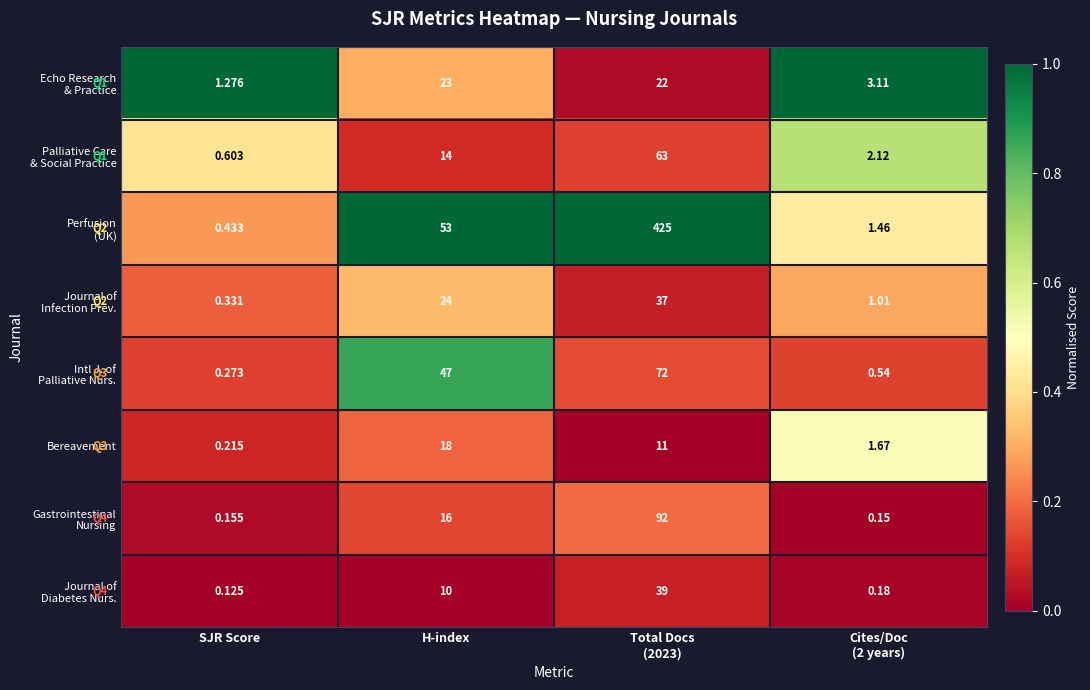

Count the number of categories in the chart.

4